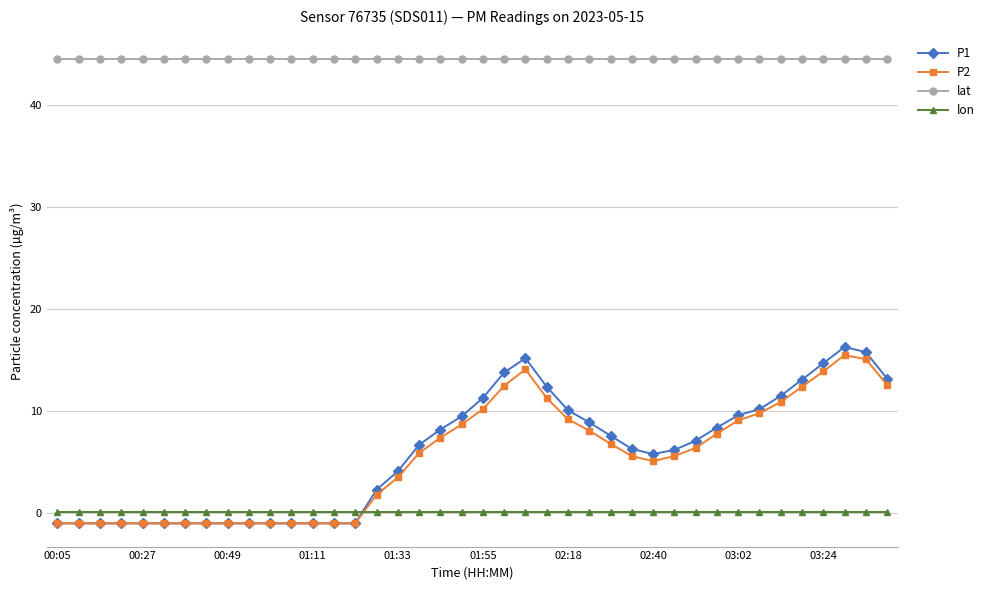

At how many categories does at least one series exceed 23?

40